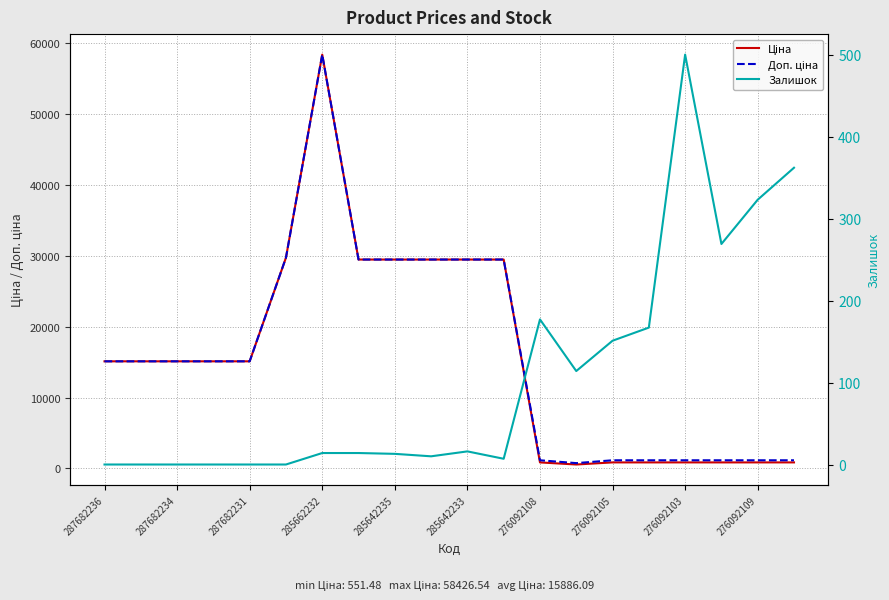

How many lines are shown in the chart?

3